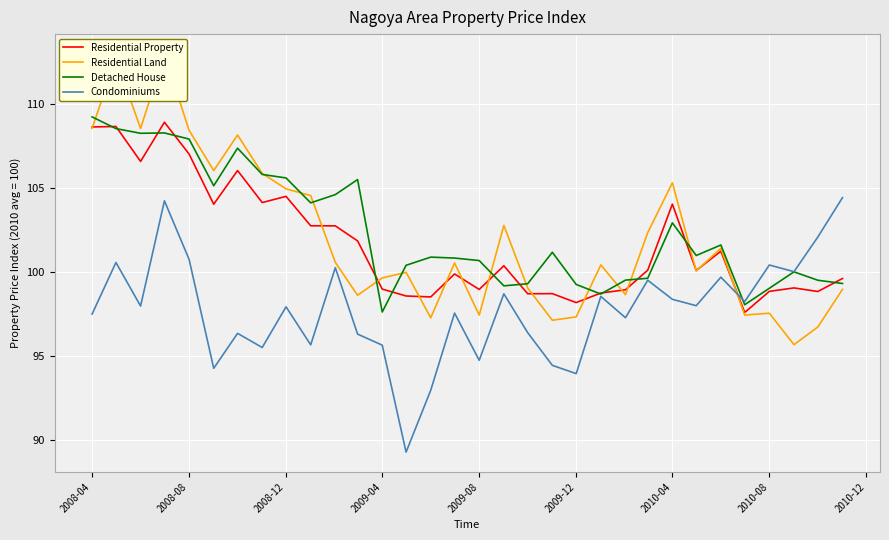

The Residential Property series shows 99.0 at 2009-08. True or false?

True